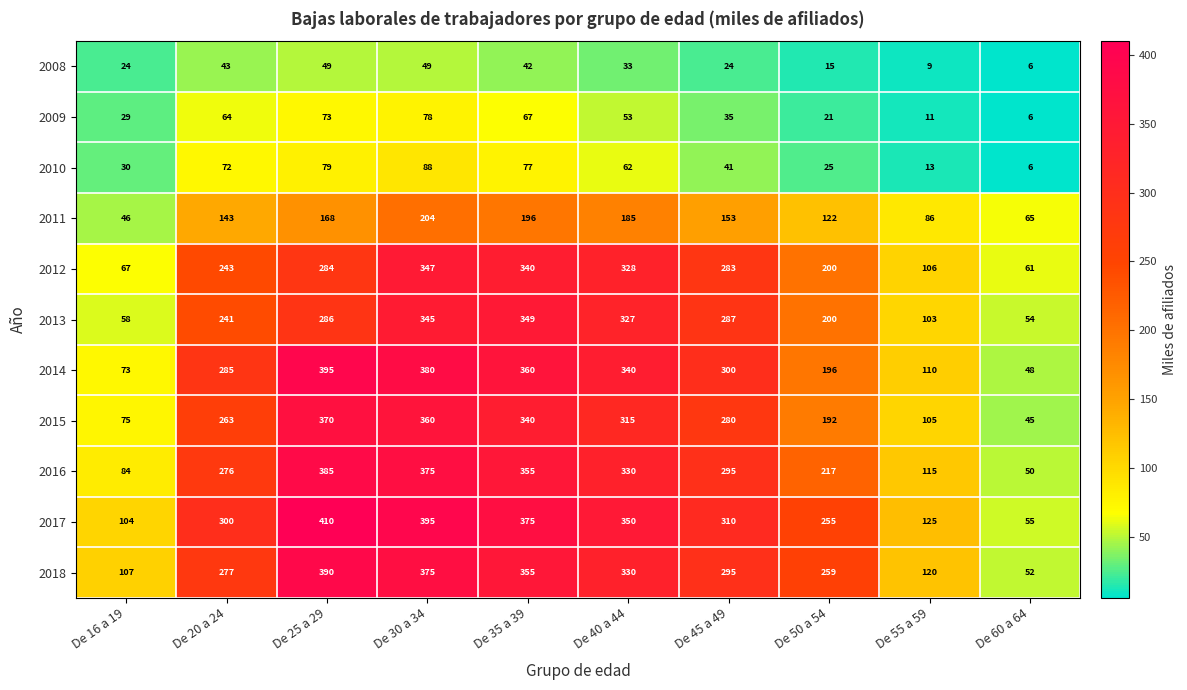

What is the difference between the second highest and second lowest values in the 2014 series?

307